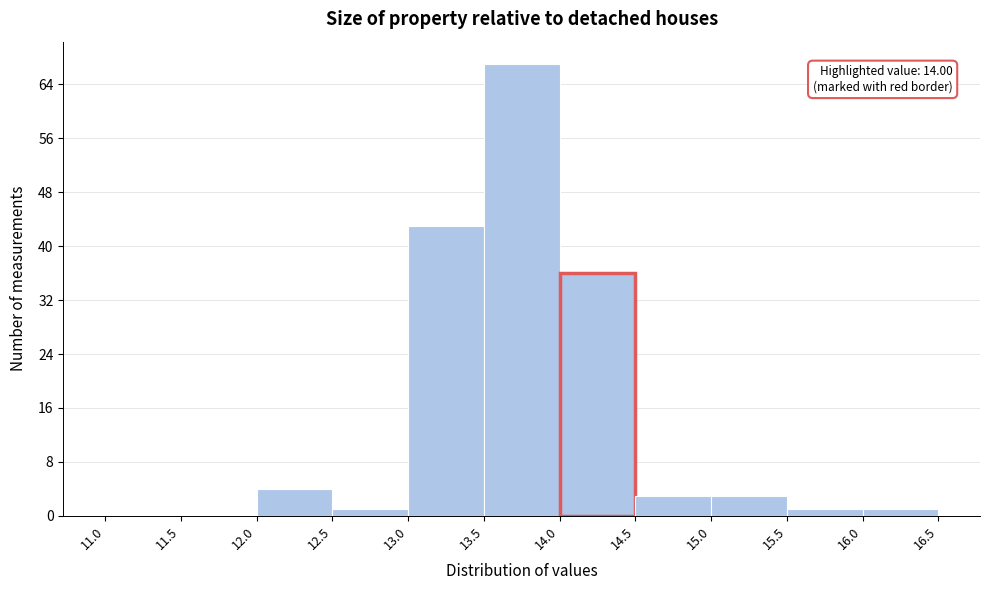

Over which range of the x-axis is the bar tallest?

13.5 to 14.0